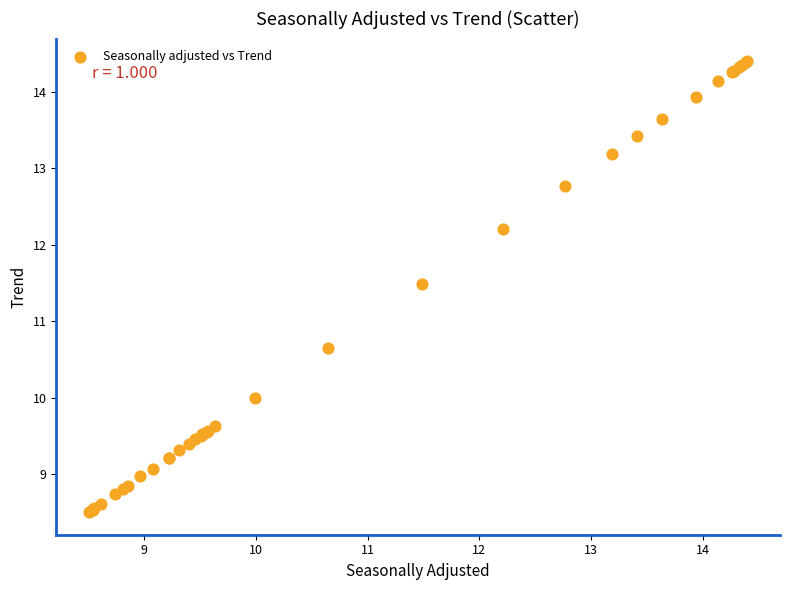

What Y value in the scatter plot is closest to 11?

10.7